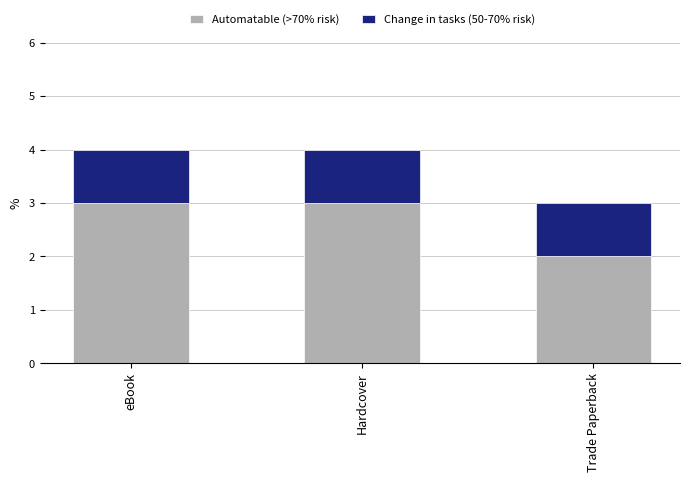

How many bars are there in total?

3